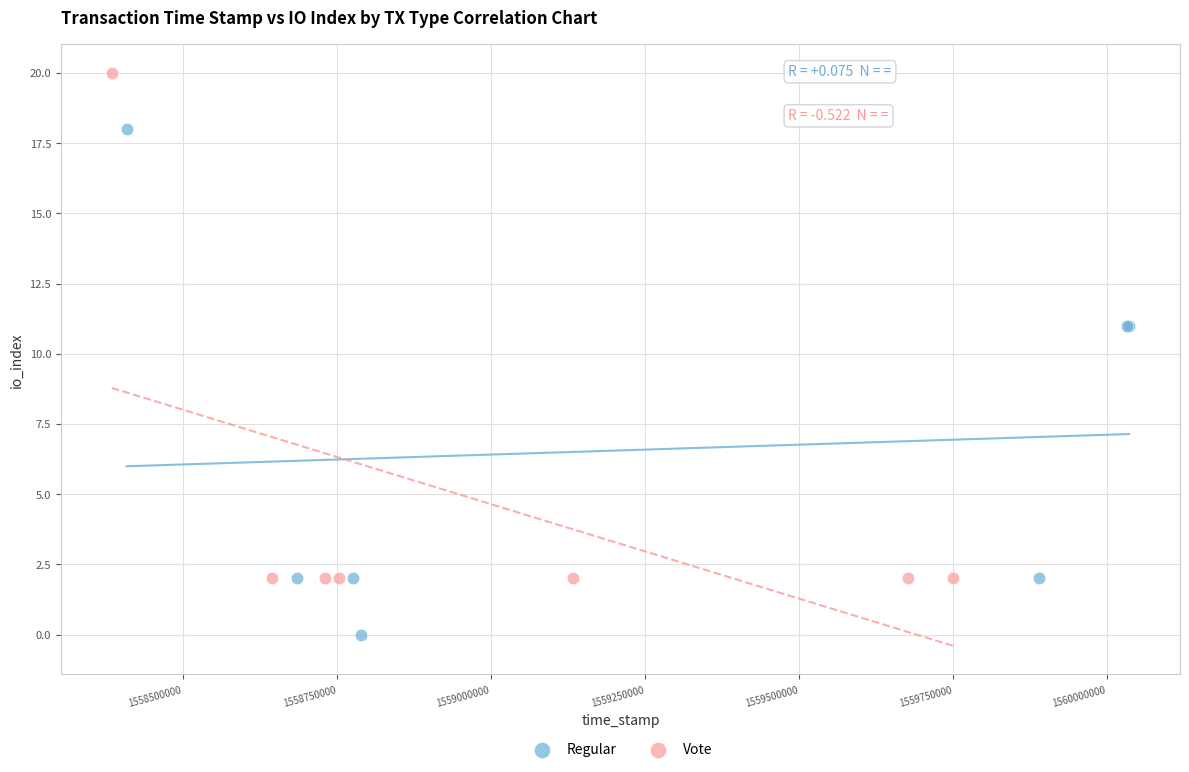

Which series contains the highest Y value?

Vote